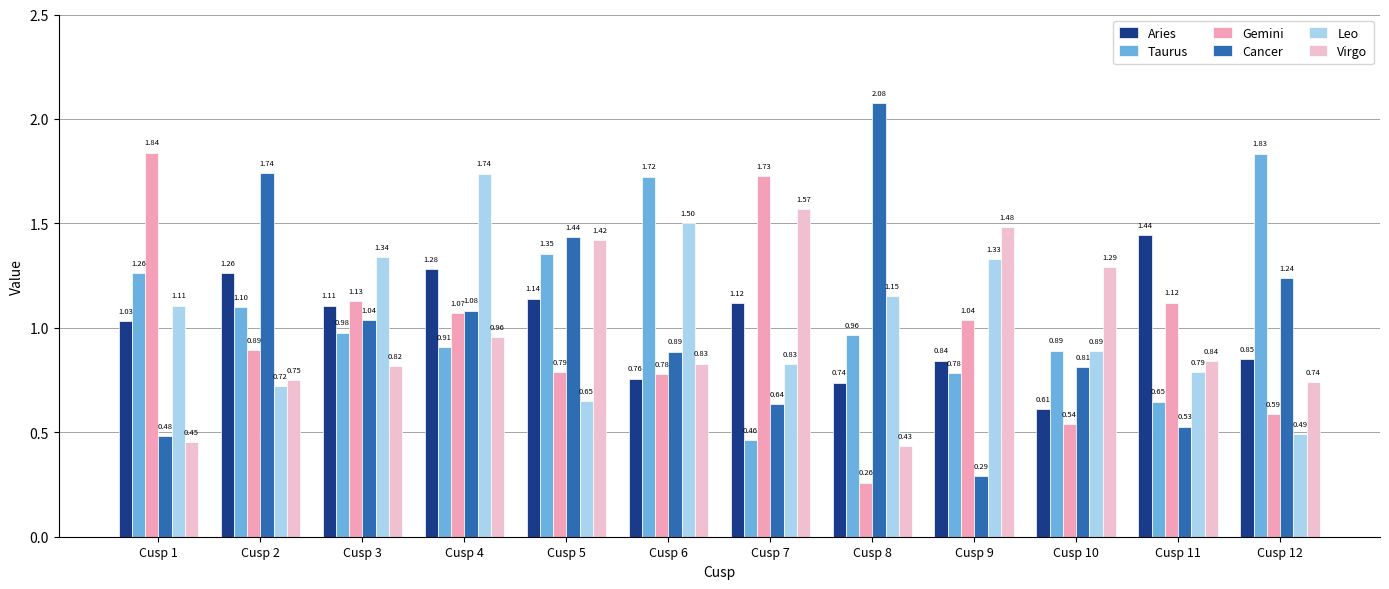

True or false: Gemini has a value of 0.7 at Cusp 4.

False